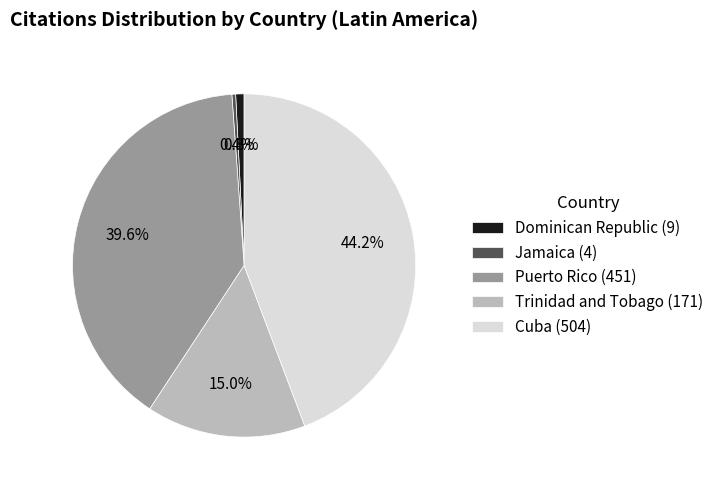

How many slices are in this pie chart?

5